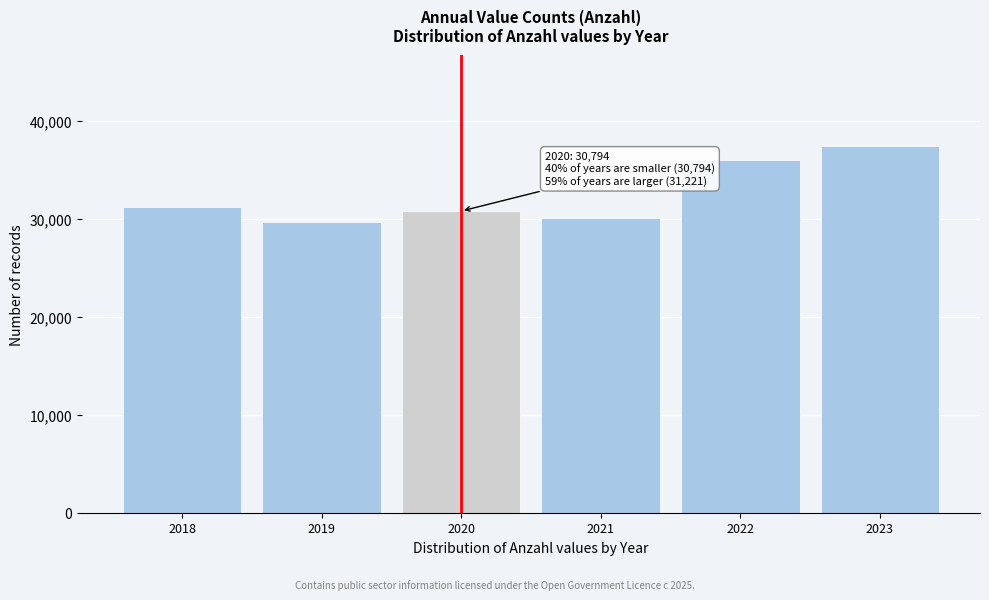

Reading right to left, transcribe all the data shown in this chart.

2023=37407	2022=35964	2021=30122	2020=30794	2019=29680	2018=31221